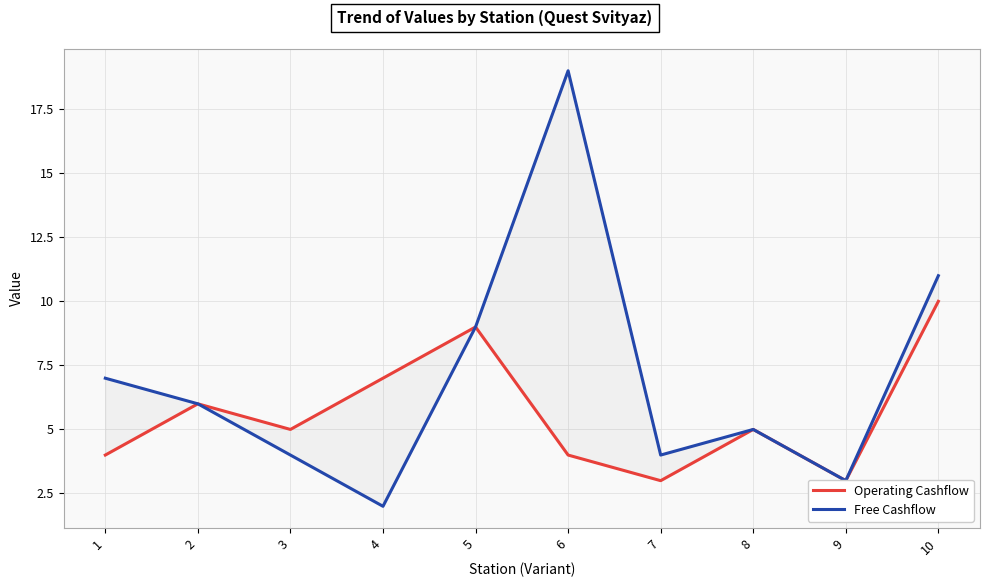

At which category is the sum across all series the highest?

6